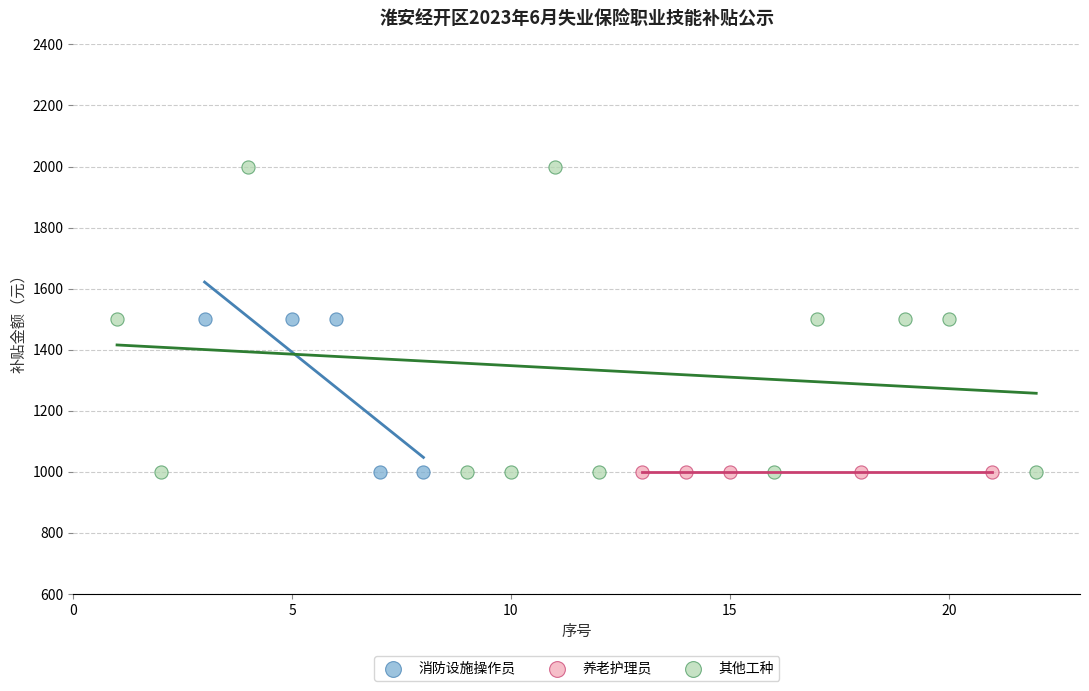

Which series reaches the maximum Y coordinate?

其他工种